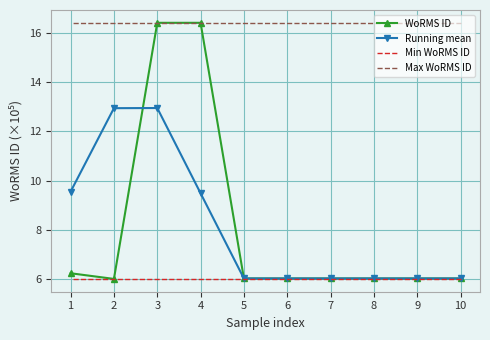

What is the total value across all series at 5?

34.5